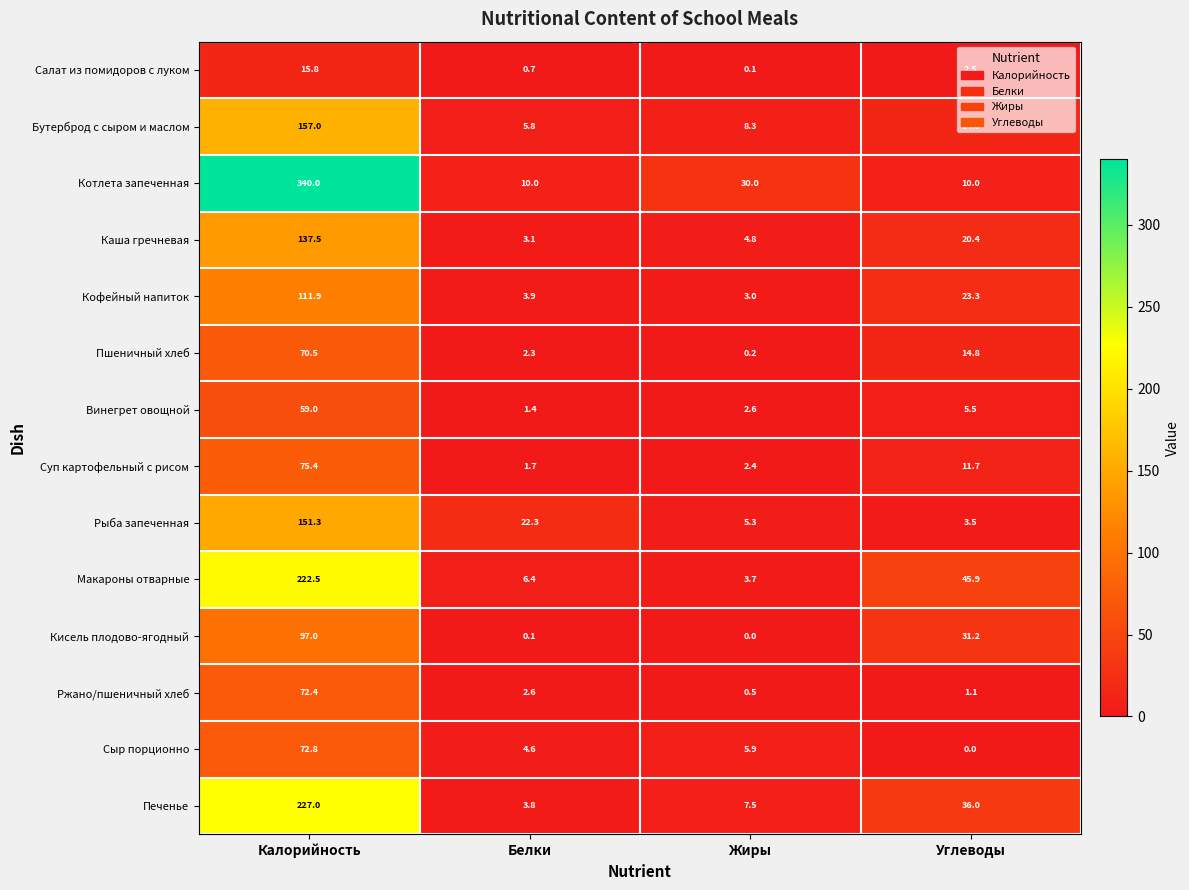

What is the maximum value shown in the chart?

340.0